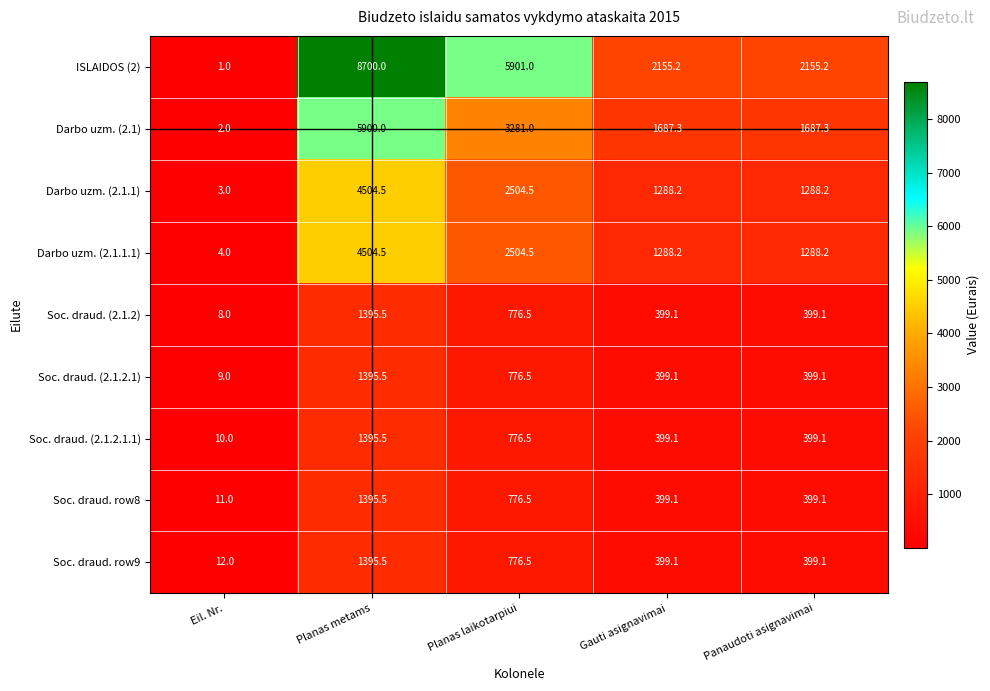

Is it true that Soc. draud. (2.1.2.1.1) equals 1395.5 at Planas metams?

True